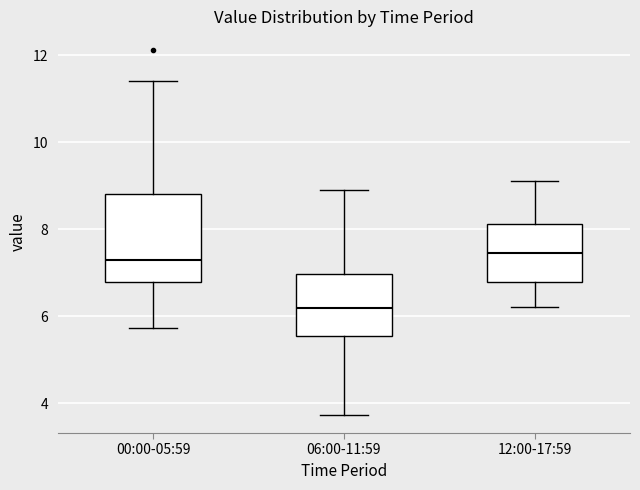

Which box is the tallest, from its lower edge to its upper edge?

00:00-05:59